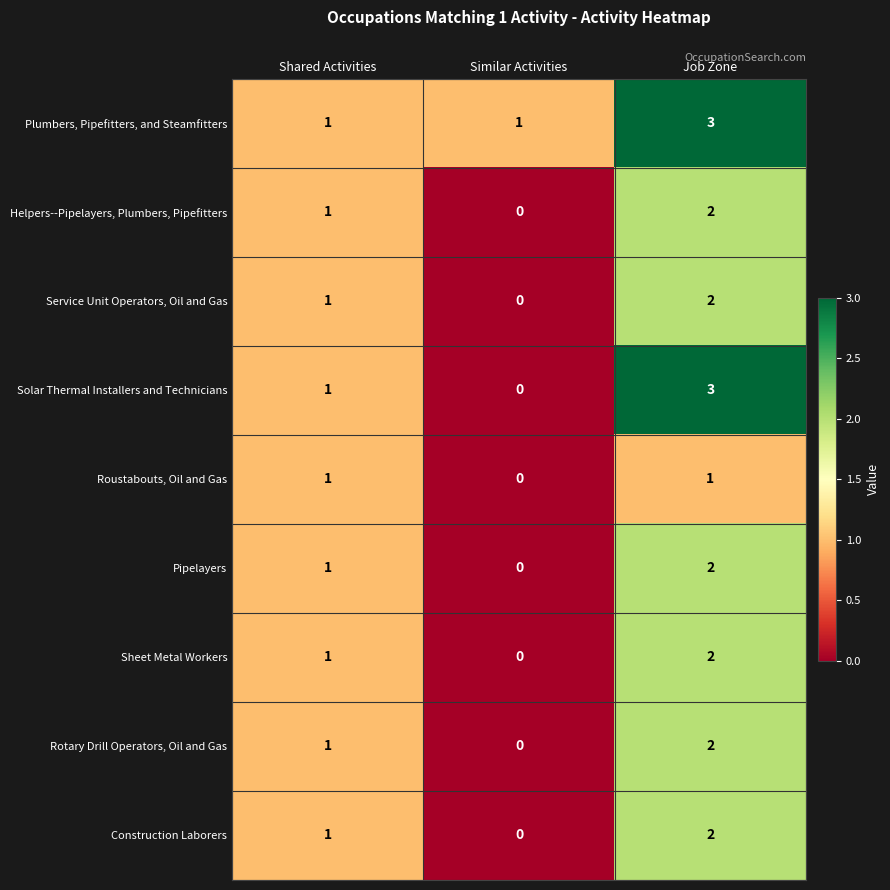

List the labels in order of Pipelayers value, largest first.

Job Zone, Shared Activities, Similar Activities